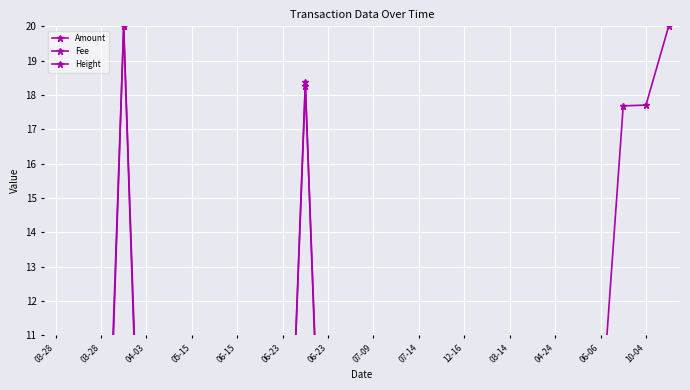

How many positive values does the Fee series have?

27